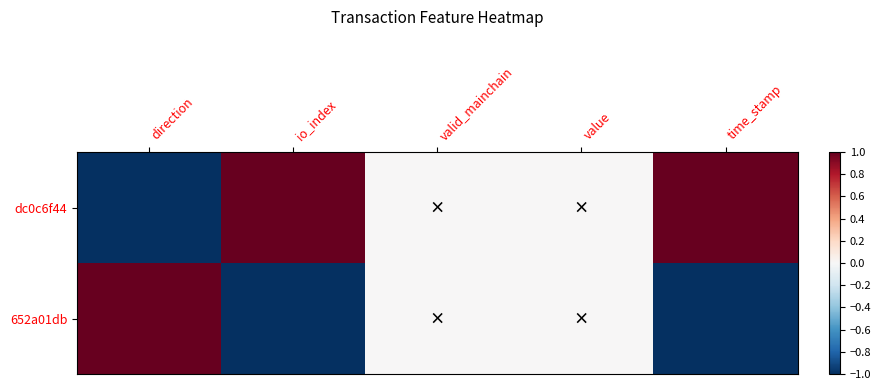

At which category is the sum across all series the highest?

direction